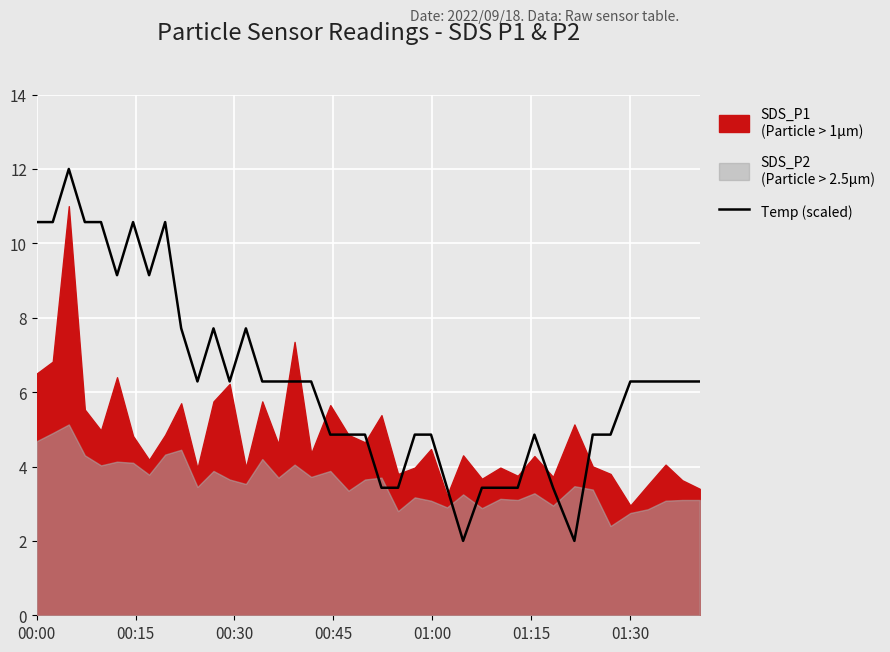

What is the minimum value for Temp (scaled)?

2.0